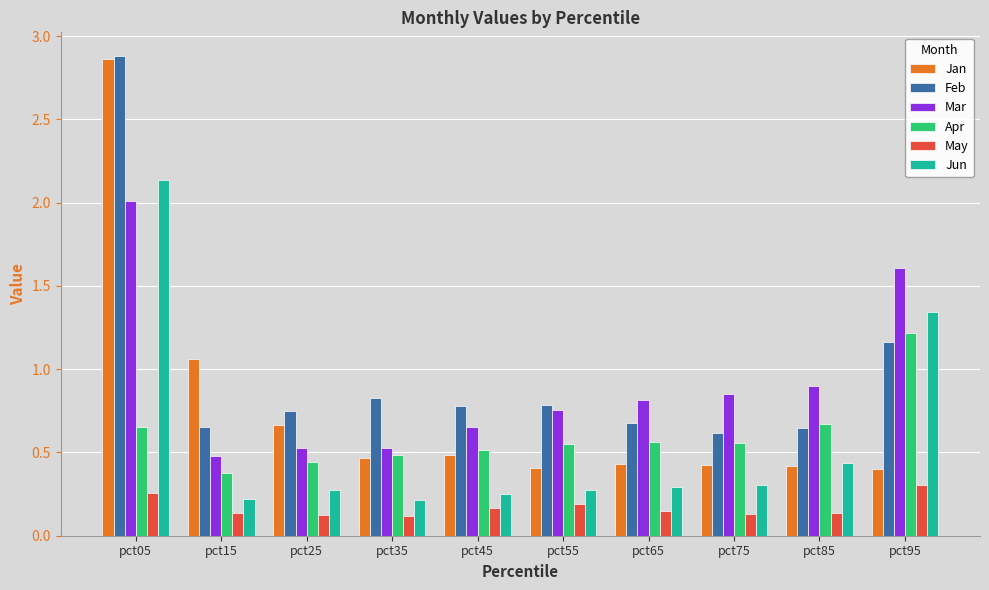

Which label corresponds to the largest value in the chart?

pct05